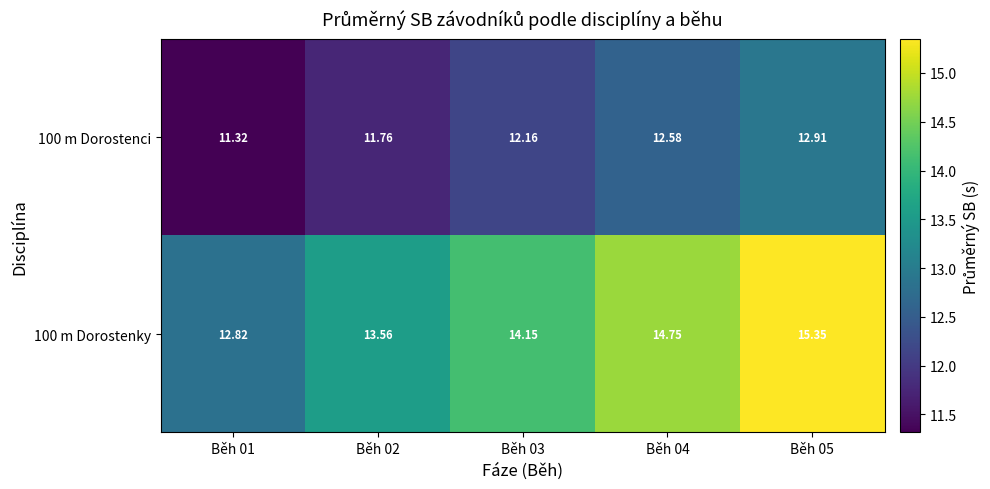

Is the value of 100 m Dorostenci at Běh 05 greater than the value of 100 m Dorostenky at Běh 02?

No